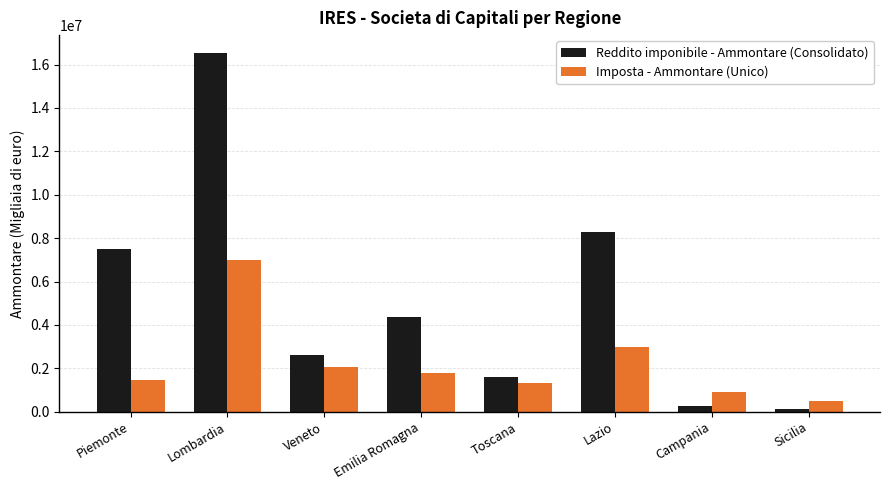

What is the difference between the highest and lowest values at Campania?

605105